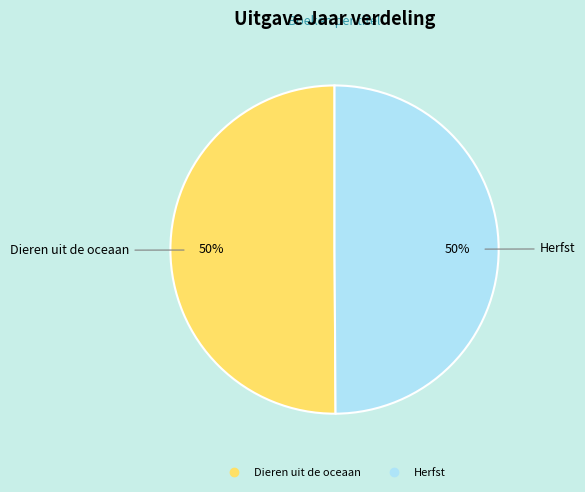

True or false: Herfst accounts for 50% of the total.

True